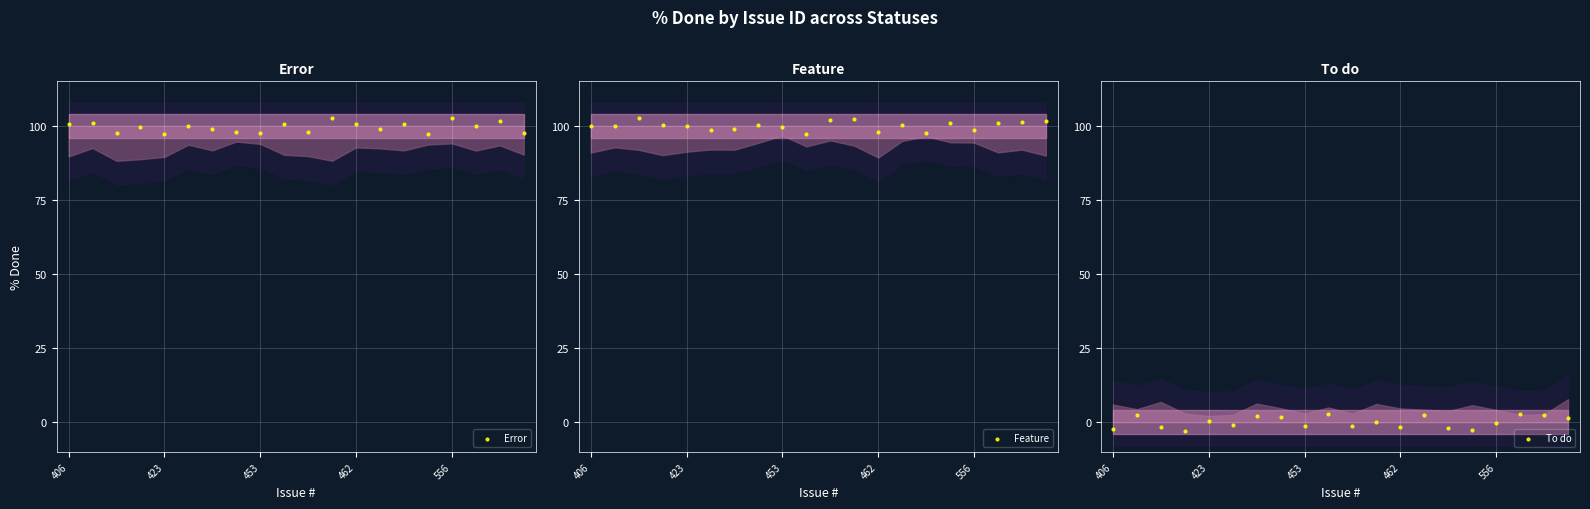

At how many categories does at least one series exceed 100?

16